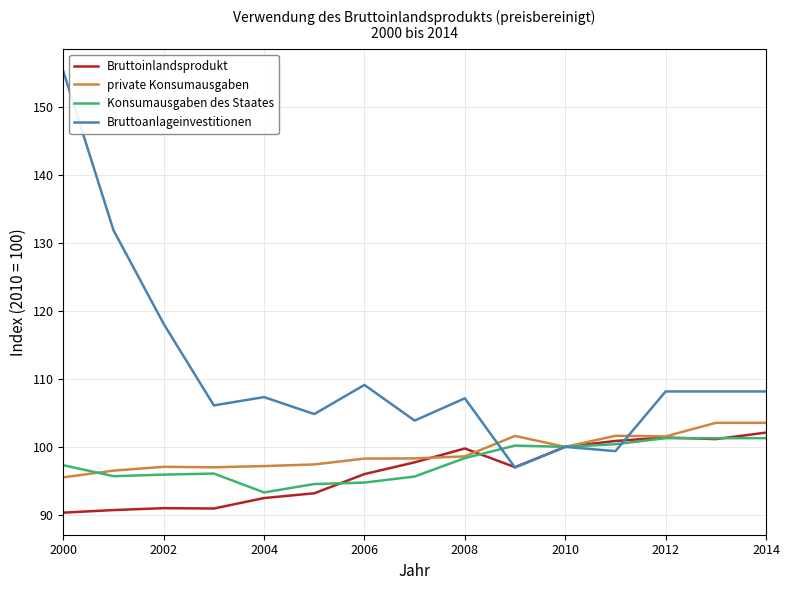

How many lines are shown in the chart?

4